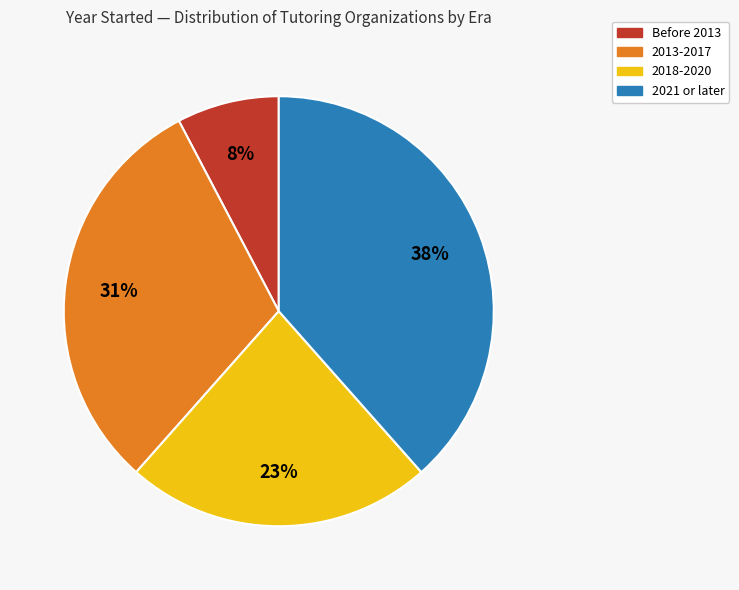

Is there a majority slice in this chart?

No